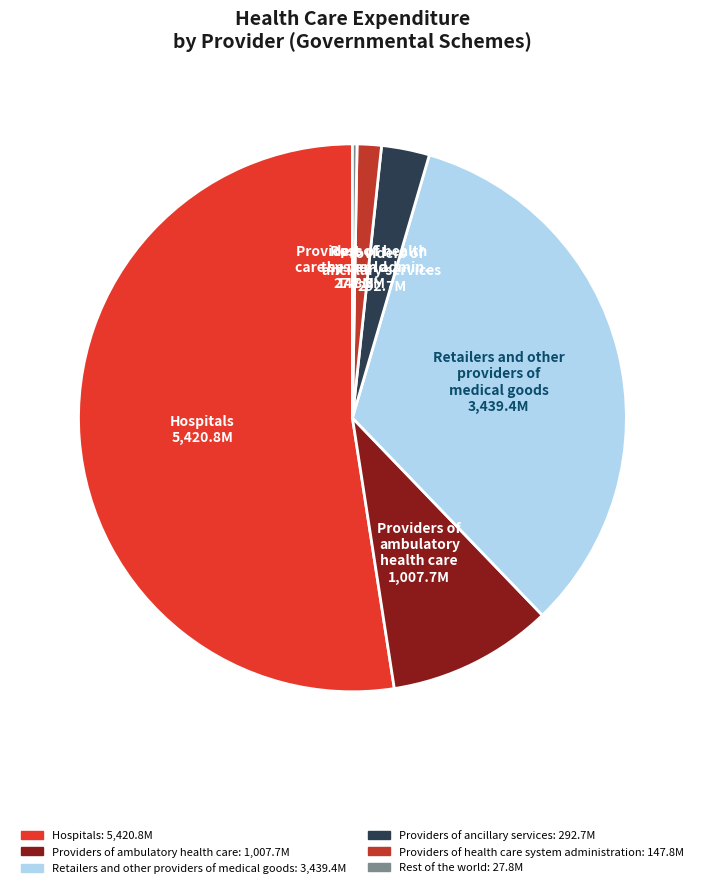

Which has a higher value, Providers of health care system administration or Providers of ancillary services?

Providers of ancillary services